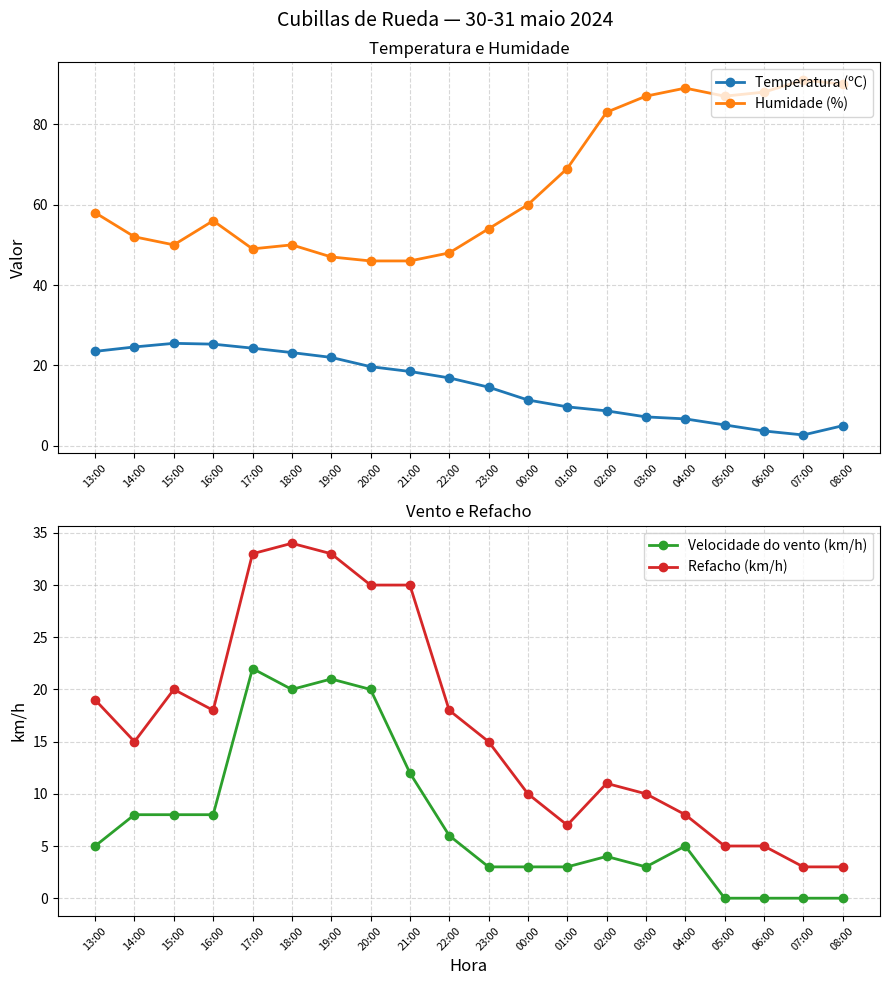

Reading right to left, extract all data points from this chart.

Temperatura (ºC): 08:00=5.0	07:00=2.7	06:00=3.7	05:00=5.2	04:00=6.7	03:00=7.2	02:00=8.7	01:00=9.7	00:00=11.4	23:00=14.6	22:00=16.9	21:00=18.5	20:00=19.7	19:00=22.0	18:00=23.2	17:00=24.3	16:00=25.3	15:00=25.5	14:00=24.6	13:00=23.5
Humidade (%): 08:00=90.0	07:00=91.0	06:00=88.0	05:00=87.0	04:00=89.0	03:00=87.0	02:00=83.0	01:00=69.0	00:00=60.0	23:00=54.0	22:00=48.0	21:00=46.0	20:00=46.0	19:00=47.0	18:00=50.0	17:00=49.0	16:00=56.0	15:00=50.0	14:00=52.0	13:00=58.0
Velocidade do vento (km/h): 08:00=0.0	07:00=0.0	06:00=0.0	05:00=0.0	04:00=5.0	03:00=3.0	02:00=4.0	01:00=3.0	00:00=3.0	23:00=3.0	22:00=6.0	21:00=12.0	20:00=20.0	19:00=21.0	18:00=20.0	17:00=22.0	16:00=8.0	15:00=8.0	14:00=8.0	13:00=5.0
Refacho (km/h): 08:00=3.0	07:00=3.0	06:00=5.0	05:00=5.0	04:00=8.0	03:00=10.0	02:00=11.0	01:00=7.0	00:00=10.0	23:00=15.0	22:00=18.0	21:00=30.0	20:00=30.0	19:00=33.0	18:00=34.0	17:00=33.0	16:00=18.0	15:00=20.0	14:00=15.0	13:00=19.0